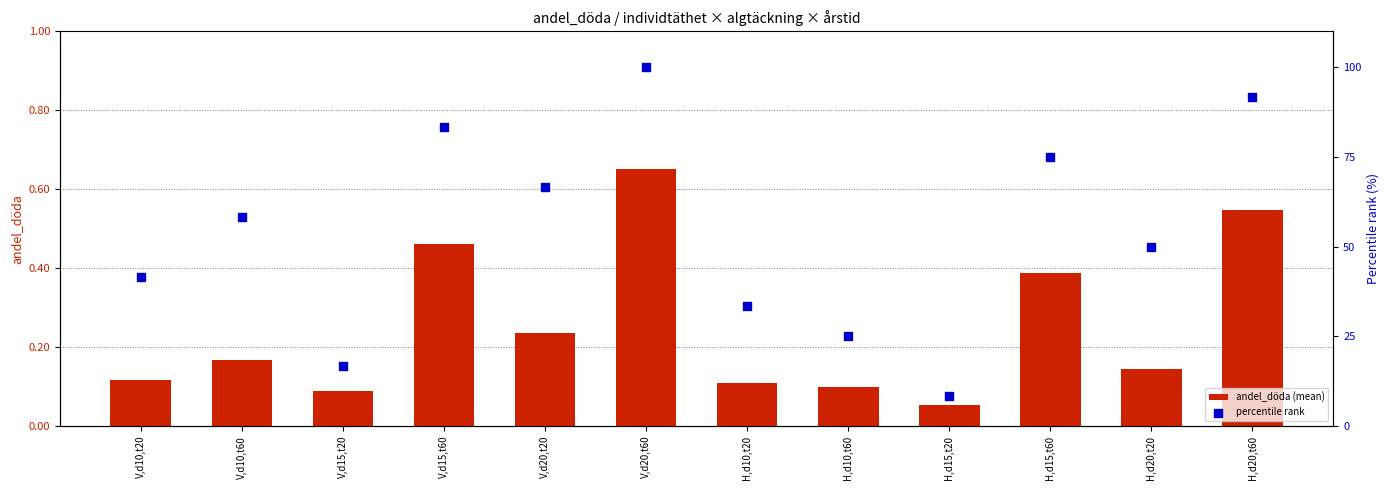

What are all the series names shown in the legend?

andel_döda (mean), percentile rank